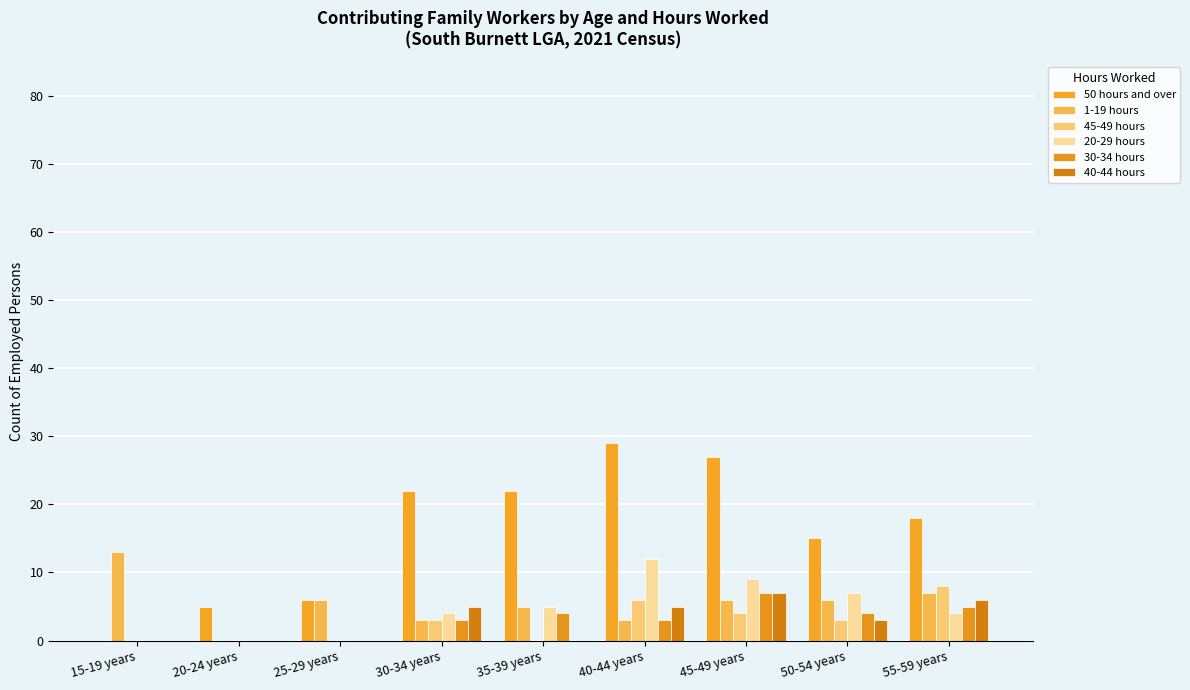

Between 20-24 years and 35-39 years, which is larger?

35-39 years